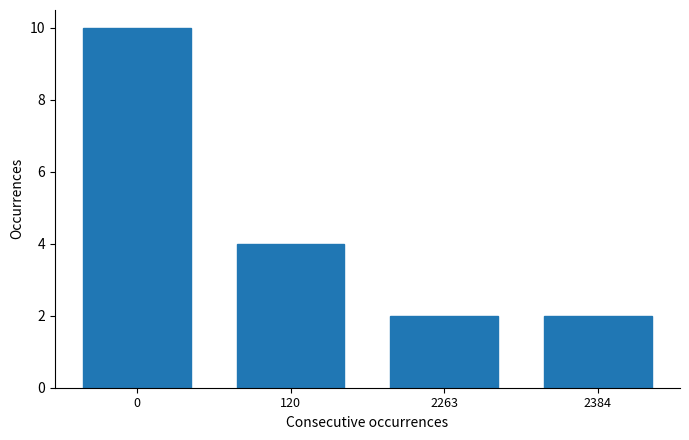

Reading right to left, what are all the values shown in this chart?

2	2	4	10